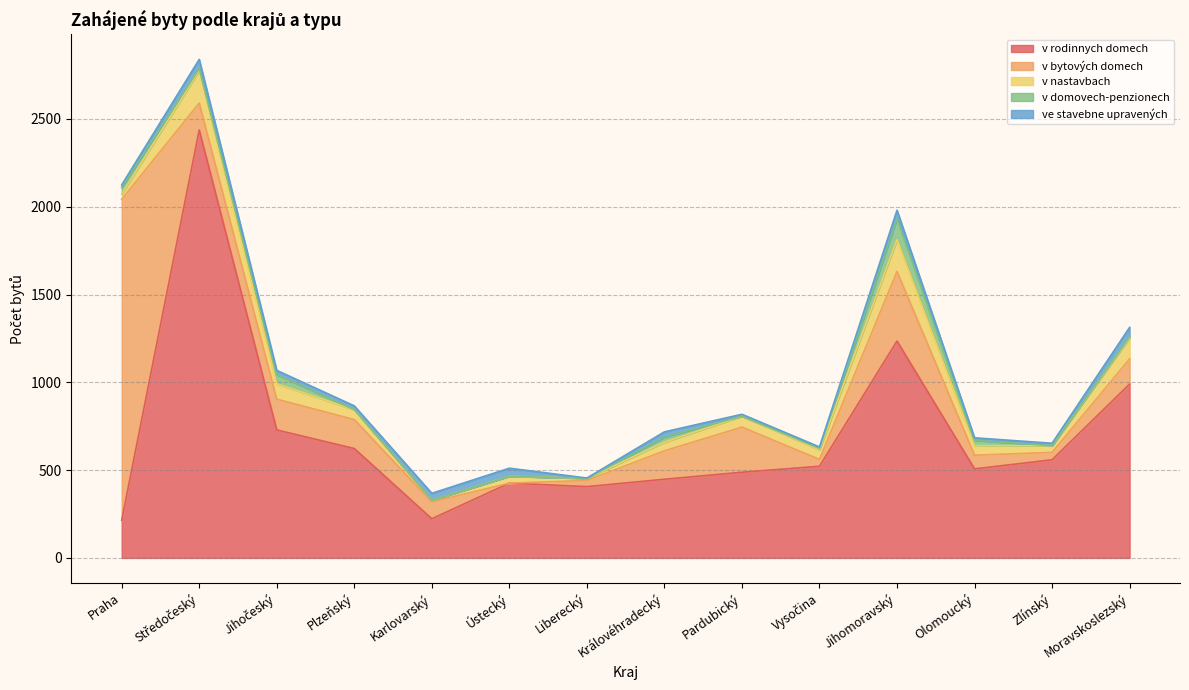

True or false: ve stavebne upravených has a value of 11.0 at Pardubický.

True